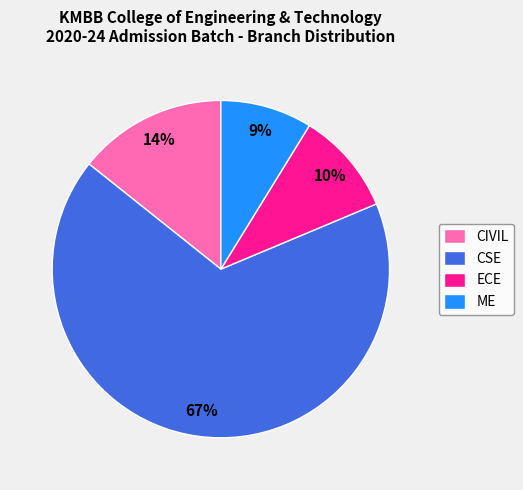

True or false: CIVIL accounts for 25% of the total.

False